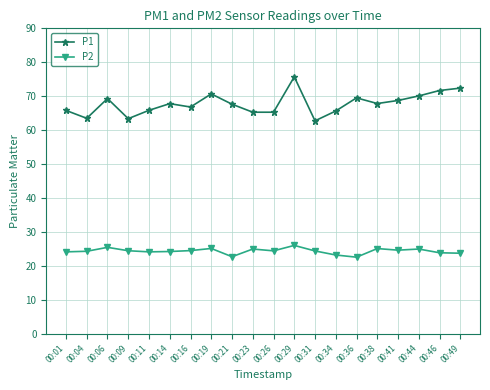

Is the value of P1 at 00:23 greater than the value of P2 at 00:21?

Yes